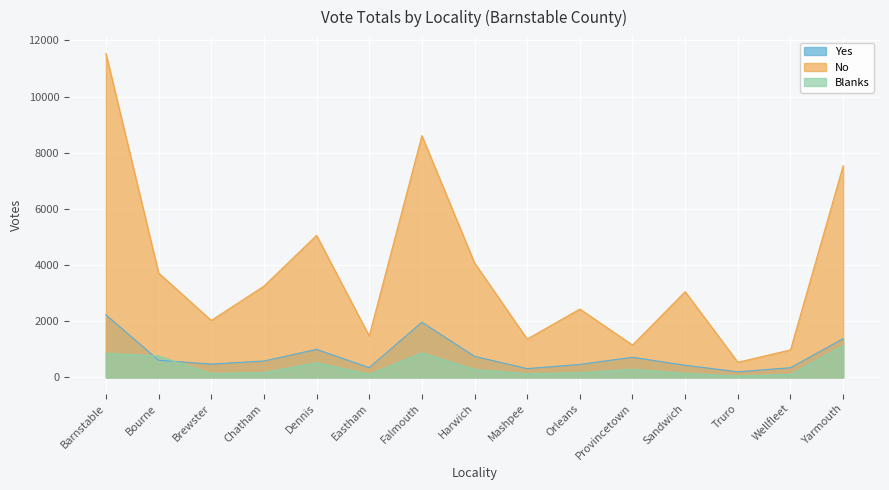

Reading right to left, what are all the values shown in this chart?

Yes: 1379	344	198	431	715	461	311	749	1964	347	997	582	474	610	2228
No: 7537	978	539	3053	1151	2434	1365	4077	8609	1473	5058	3248	2027	3719	11542
Blanks: 1136	105	48	143	285	168	128	279	873	107	521	171	135	758	856